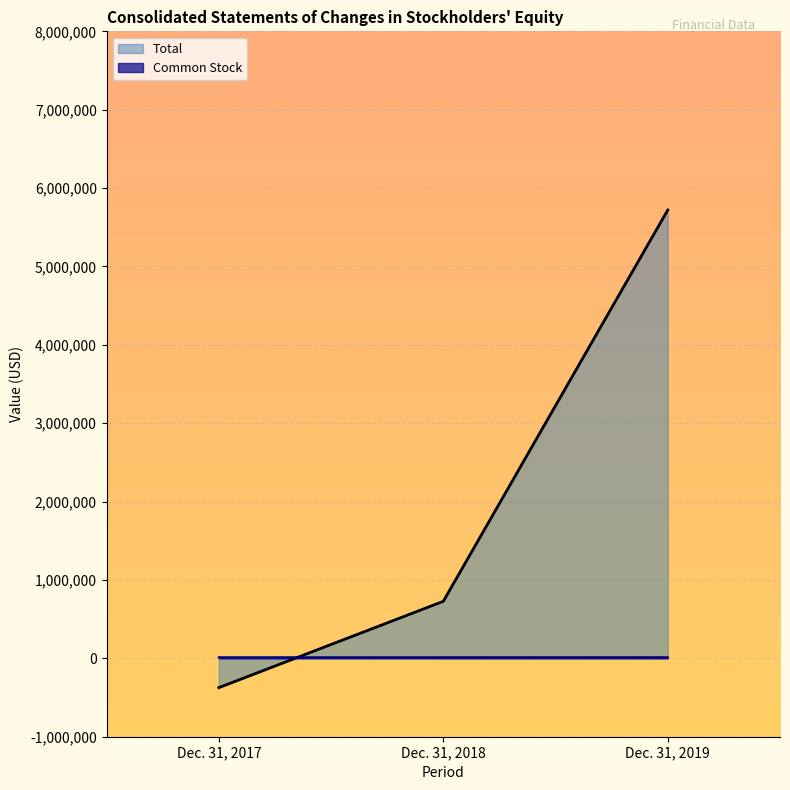

What is the difference between the Total values at Dec. 31, 2019 and Dec. 31, 2018?

4992899